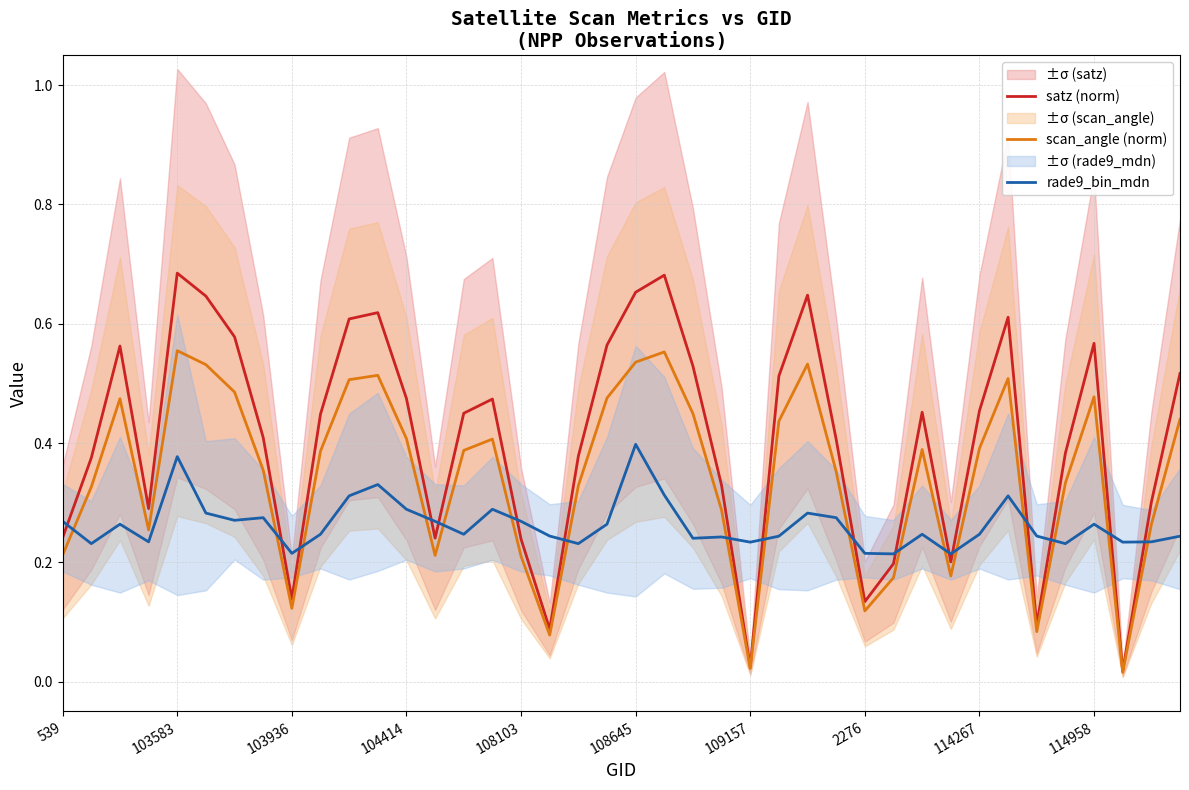

The value of rade9_bin_mdn at 108103 is 0.4. True or false?

False